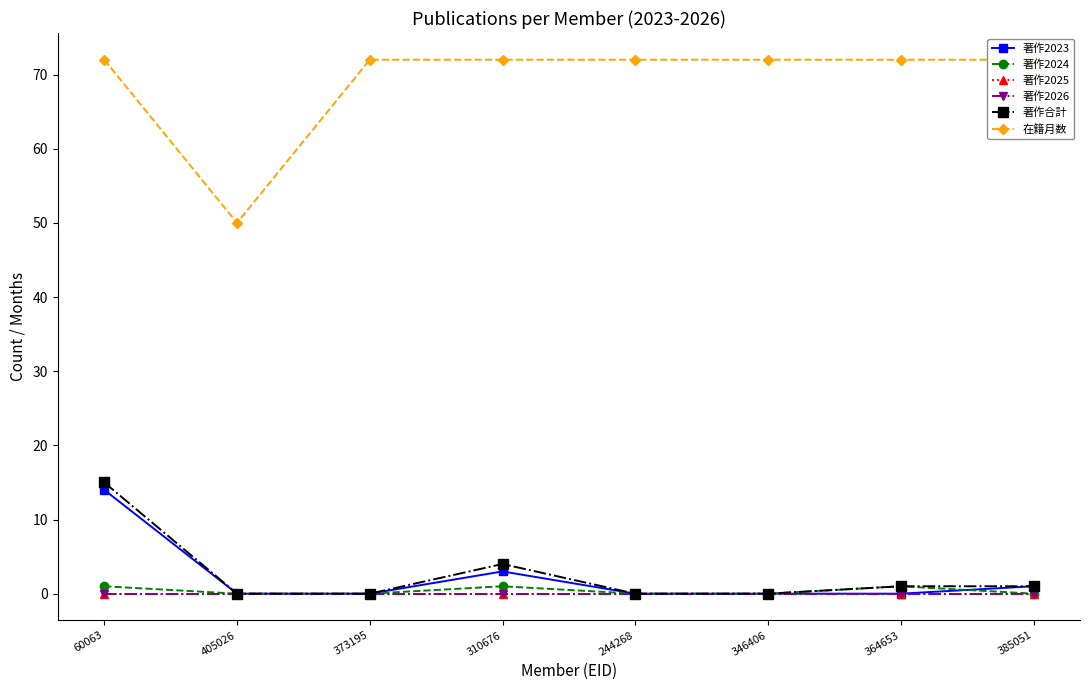

The 著作2025 series shows 0 at 60063. True or false?

True